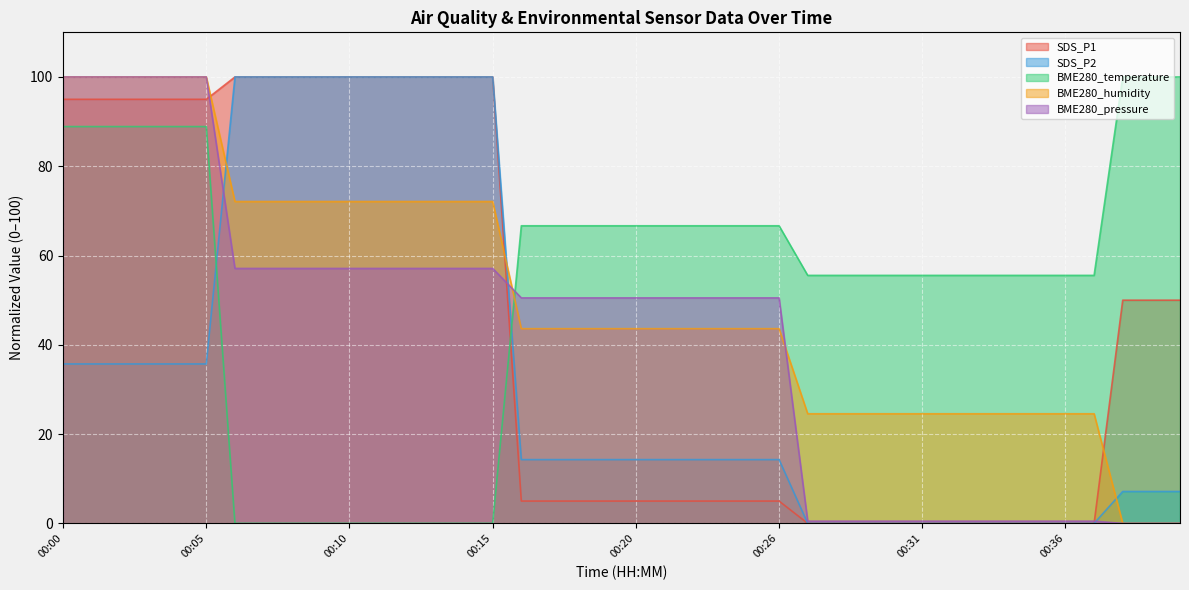

At which category is the sum across all series the highest?

00:00